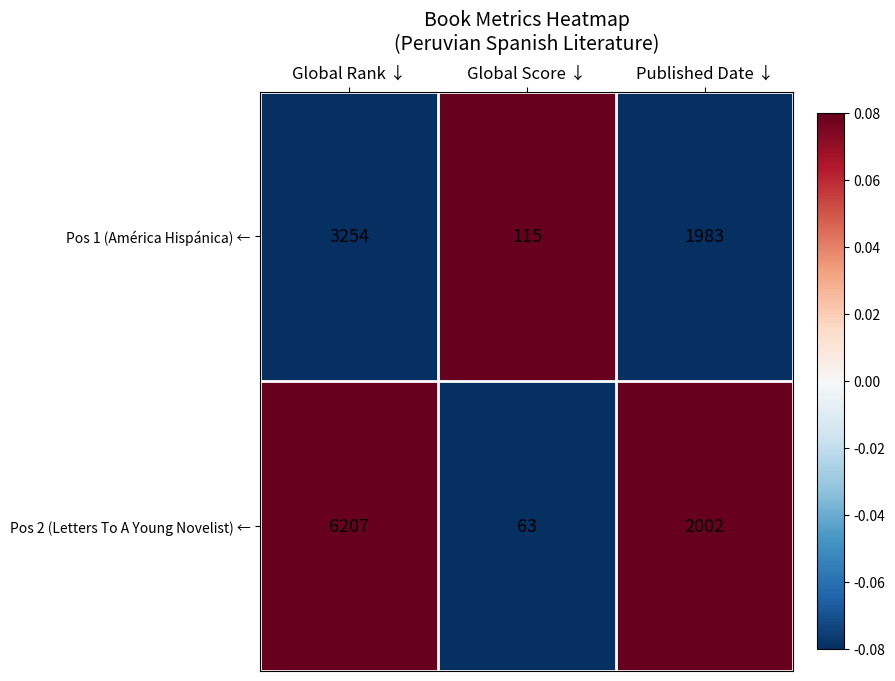

How many data points does each series have?

3